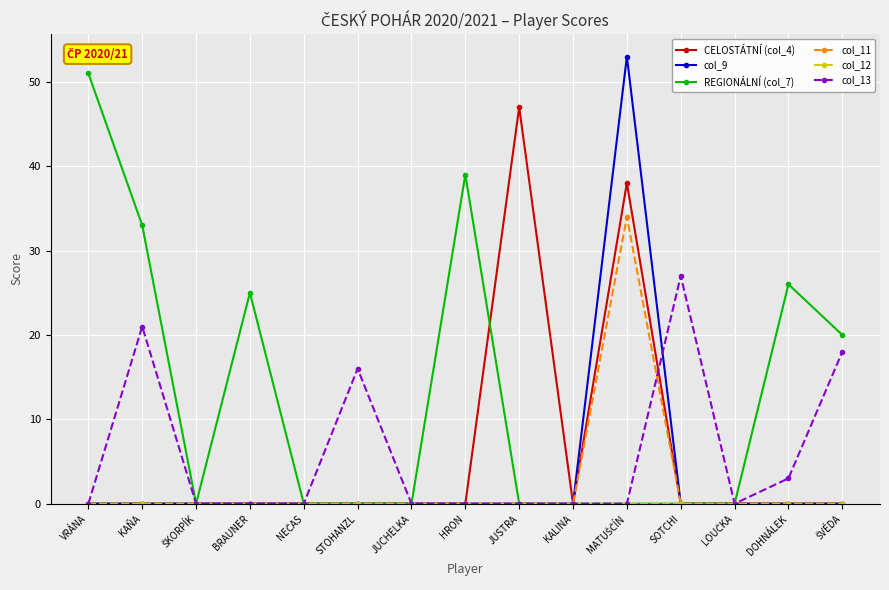

Between BRAUNER and HRON, which series saw the biggest shift?

REGIONÁLNÍ (col_7)